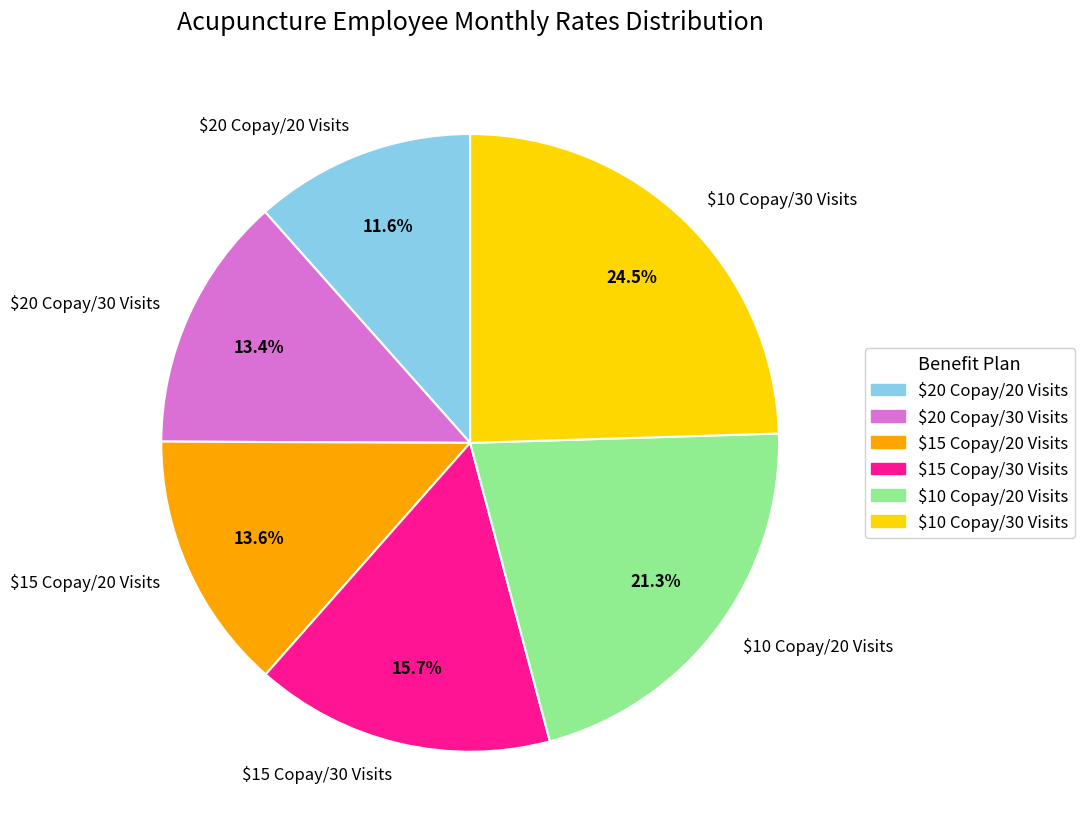

How many segments does this pie chart have?

6